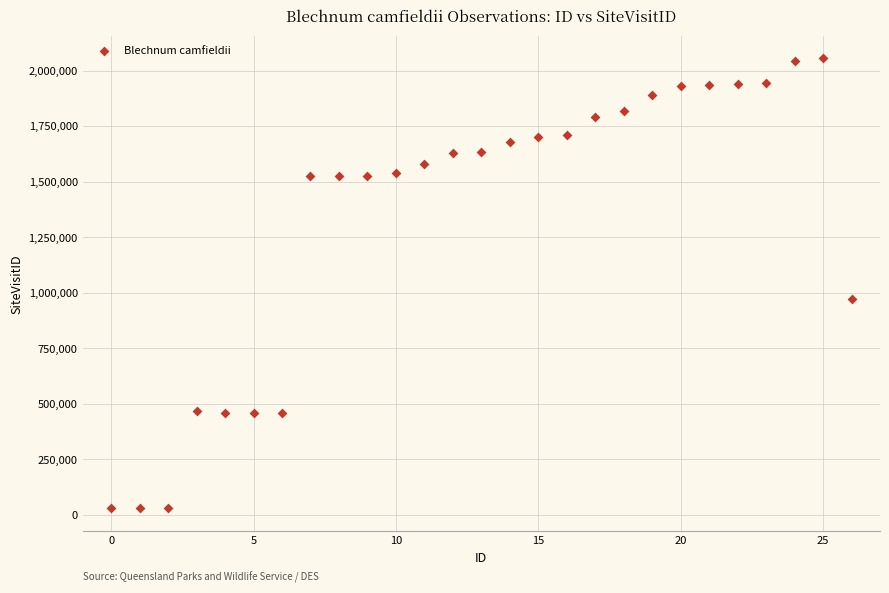

What is the range of Y values (max minus min)?

2025338